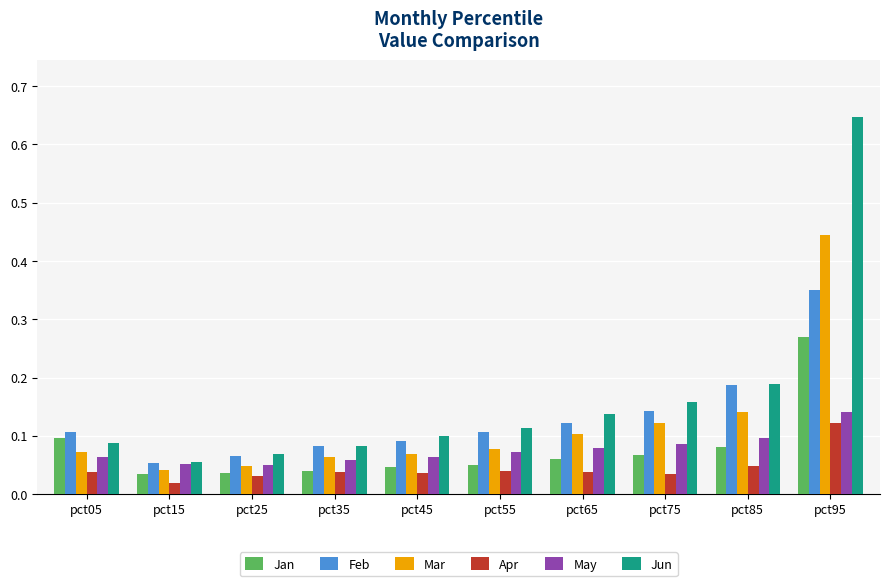

Which series has the largest range (max minus min)?

Jun